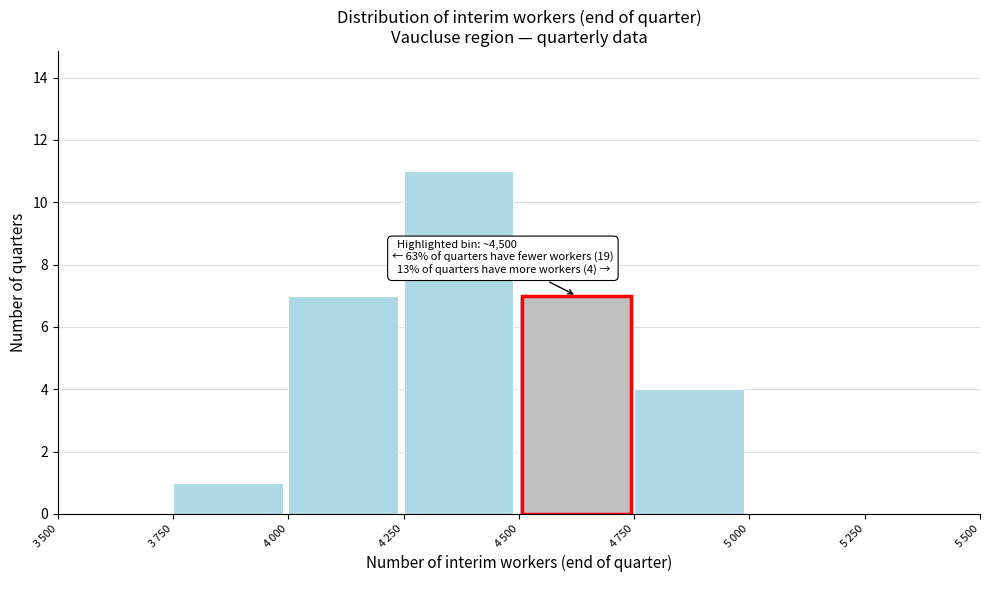

What is the sum of all values?

30